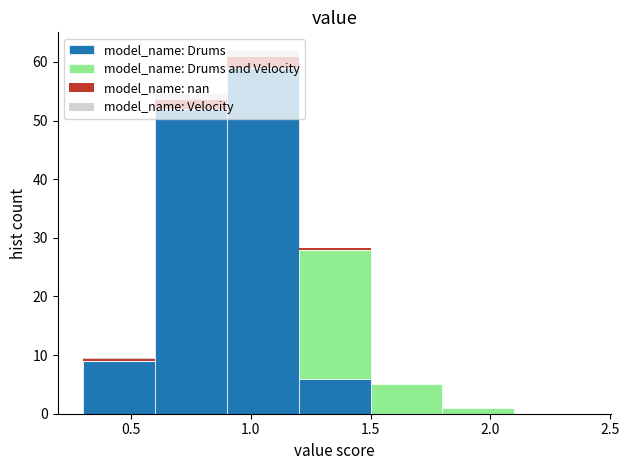

Which range on the x-axis has the tallest stacked bar (by total height)?

0.9 to 1.2